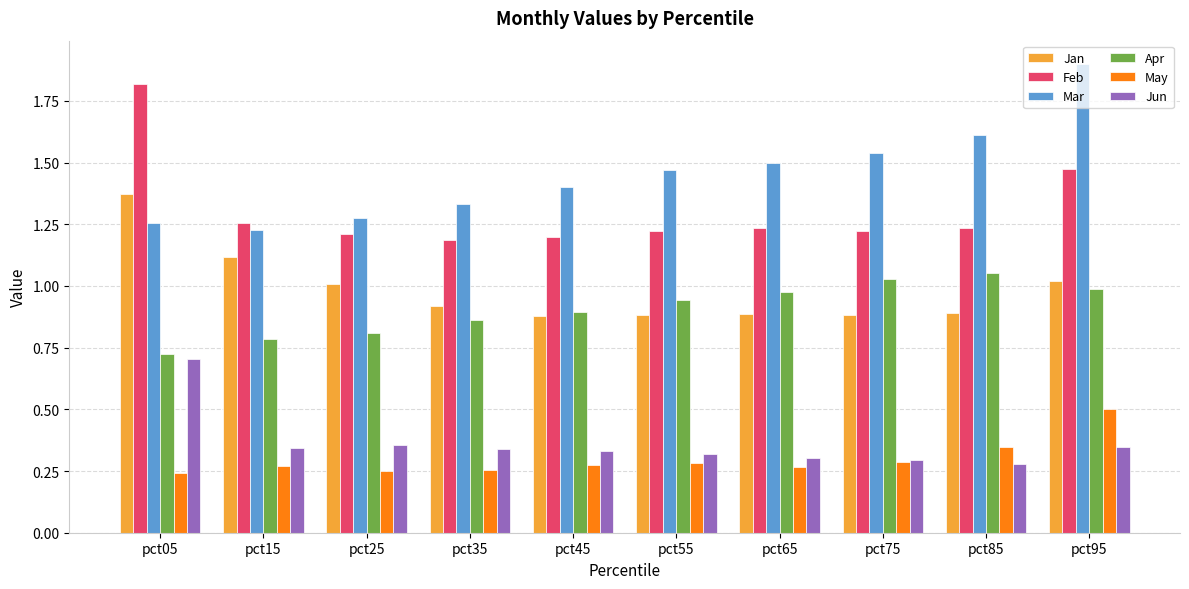

The Jun series shows 0.3 at pct35. True or false?

True